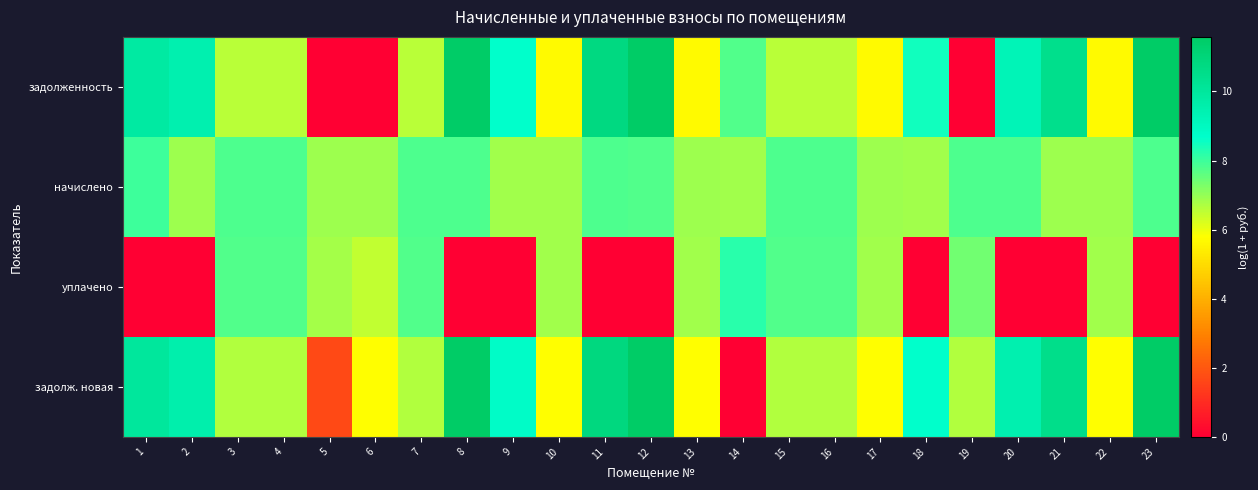

Which has a higher value, 5 or 13?

13